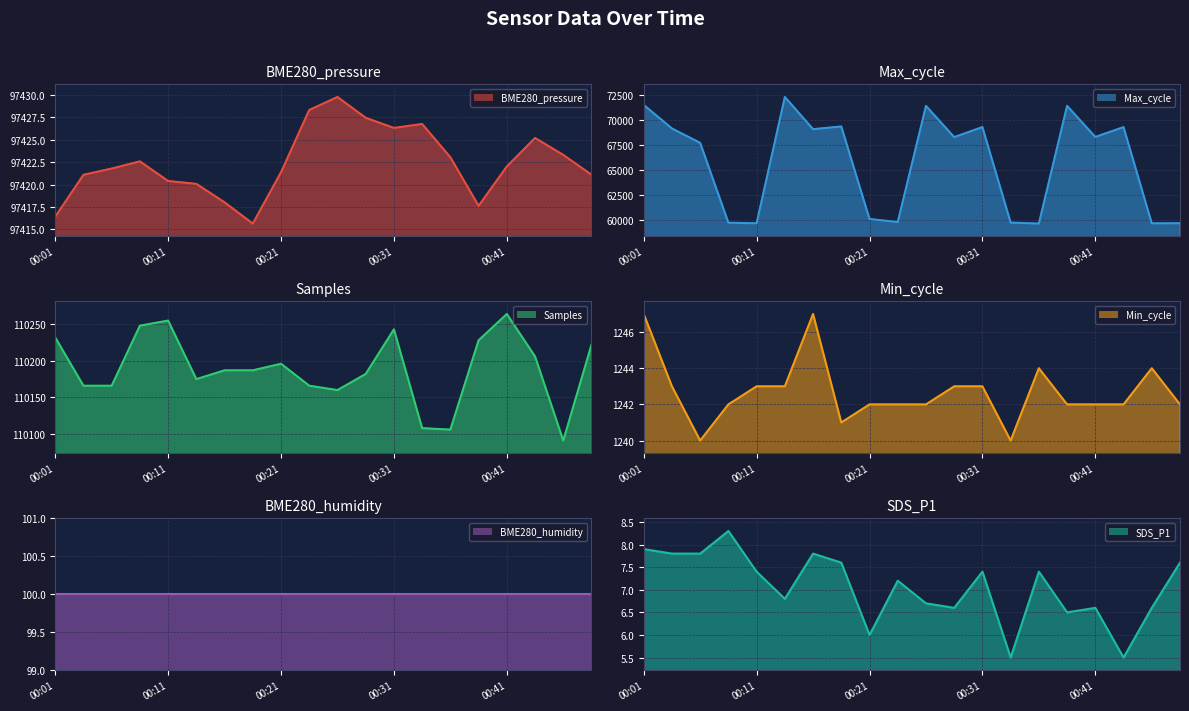

The Samples series shows 49199.9 at 00:01. True or false?

False